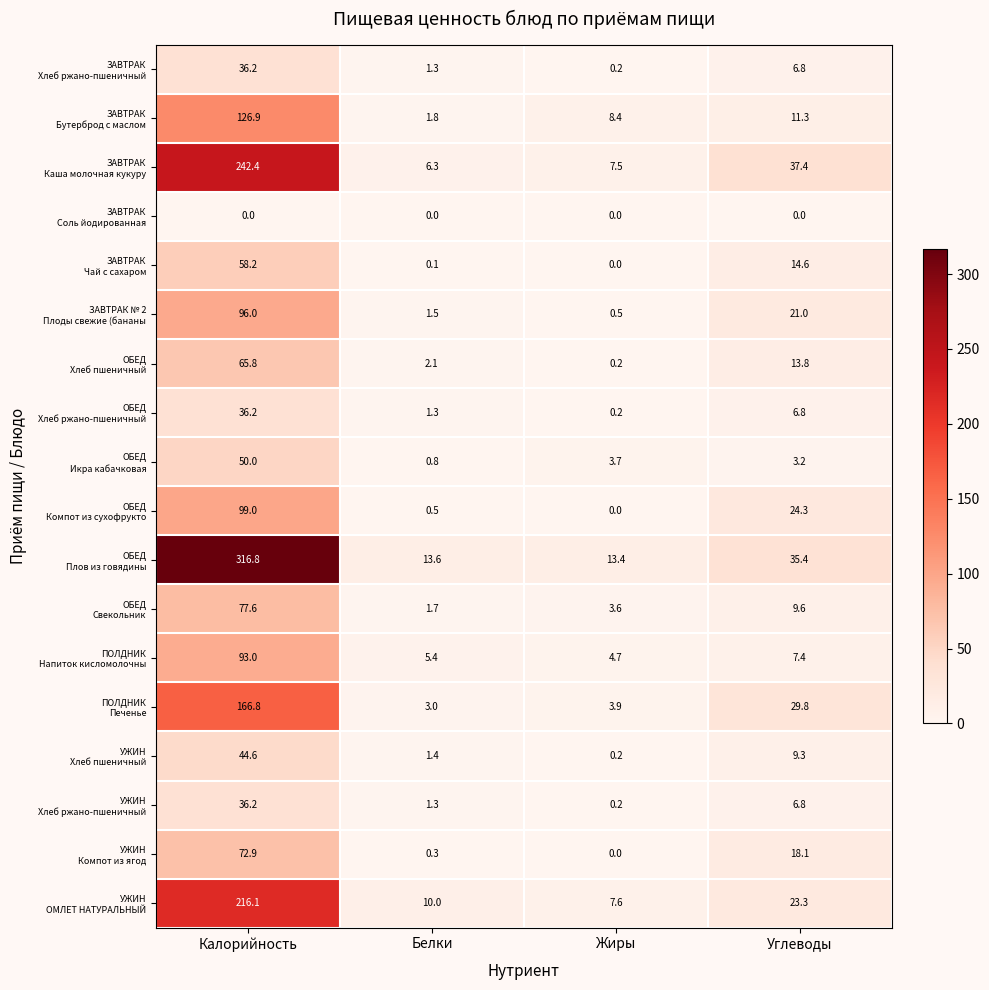

What is the maximum value shown in the chart?

316.8